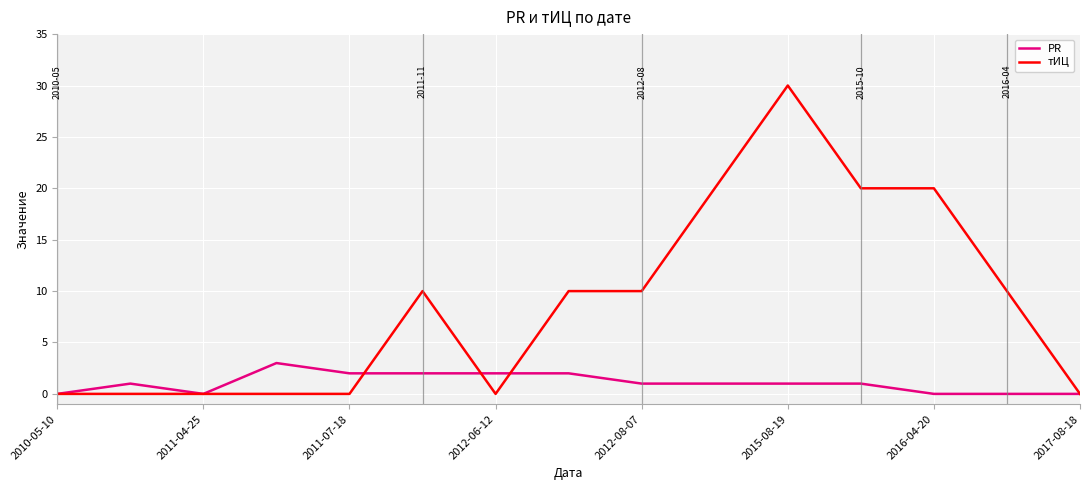

How many lines are shown in the chart?

2